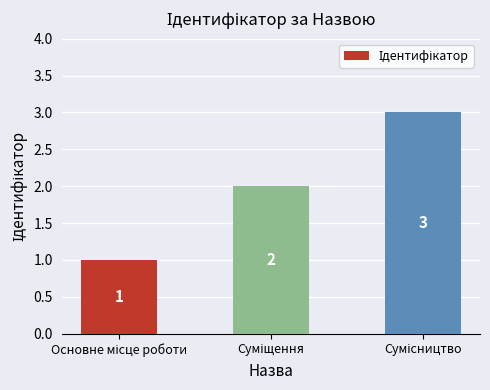

What is the maximum value shown in the chart?

3